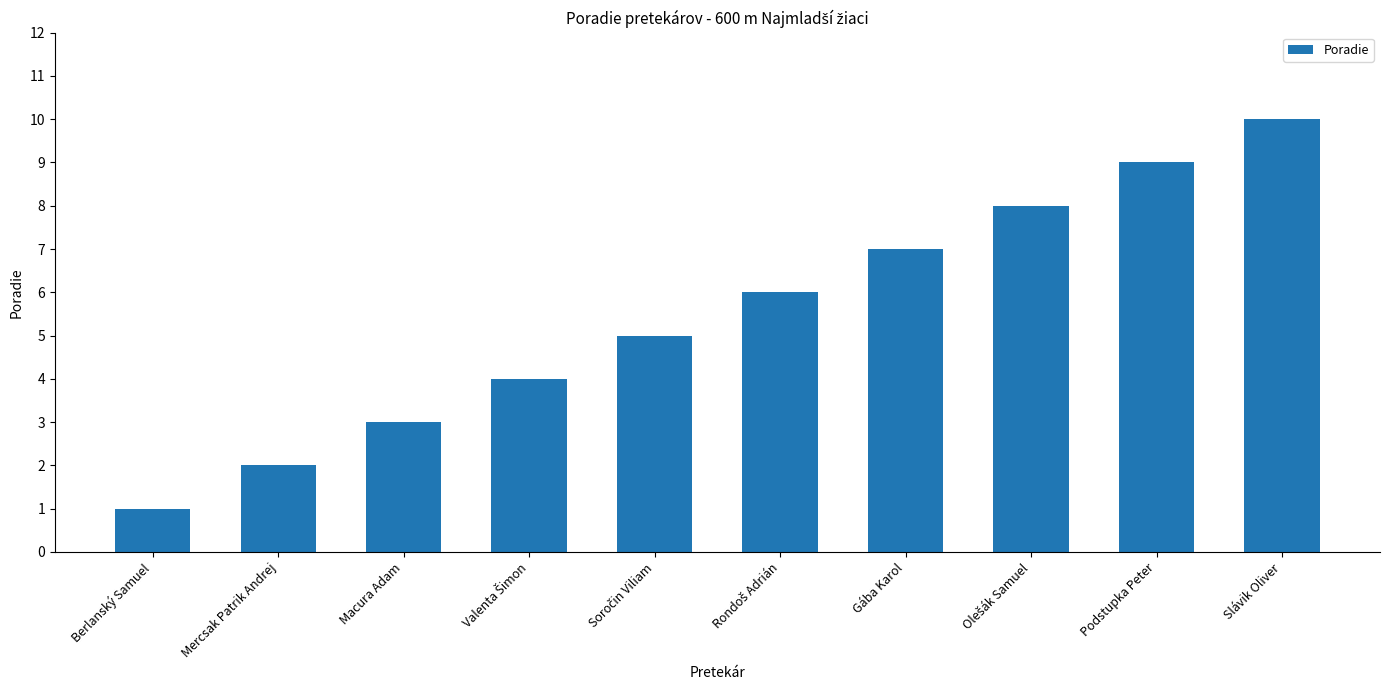

What is the sum of all values?

55